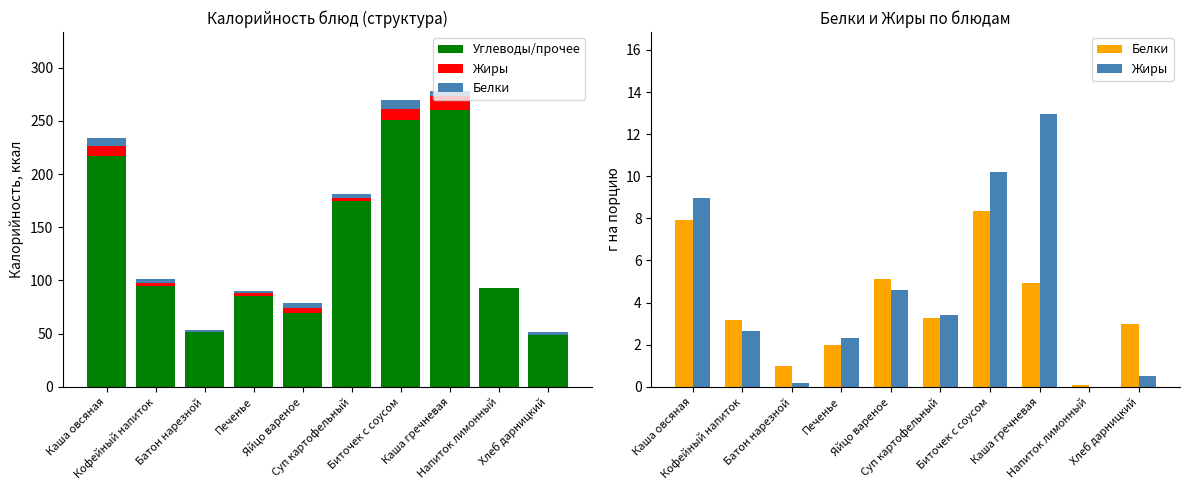

Are the bars grouped side by side (vs. stacked)?

Yes